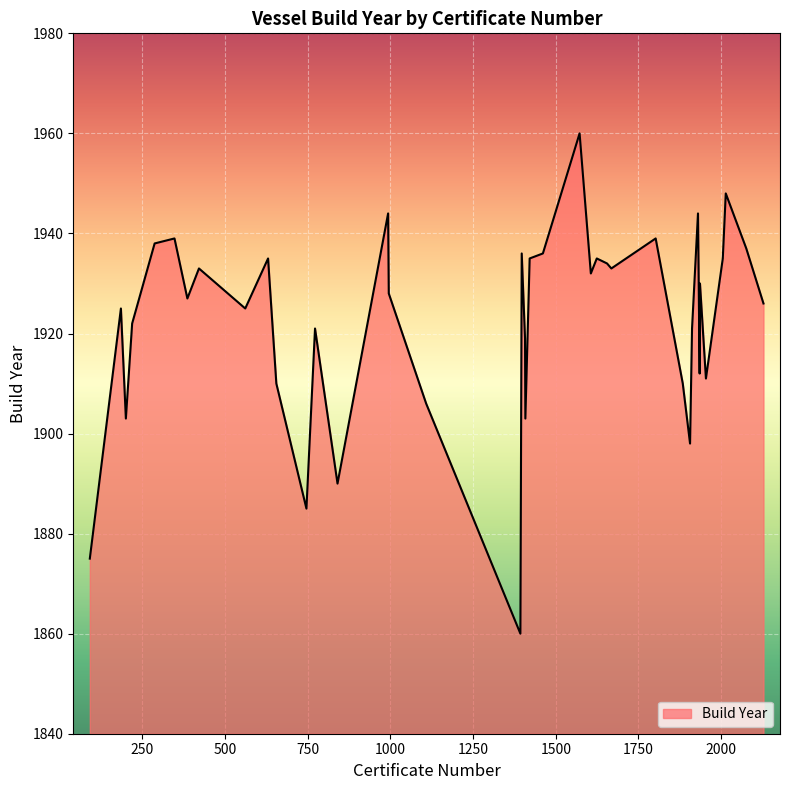

What is the greatest value displayed?

1960